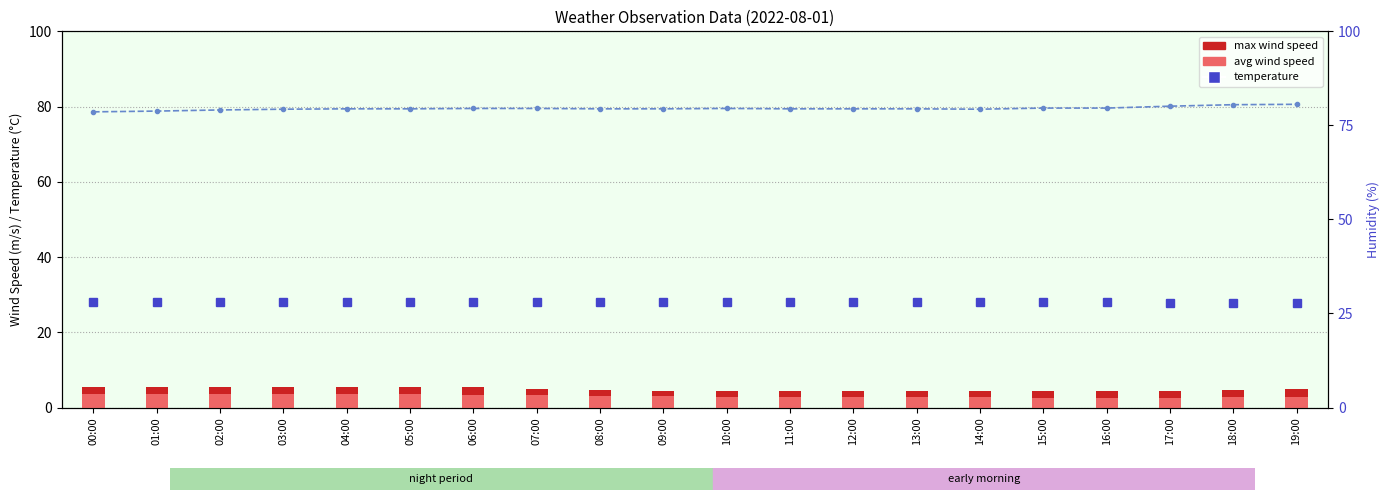

Which category has the lowest value across all series?

15:00